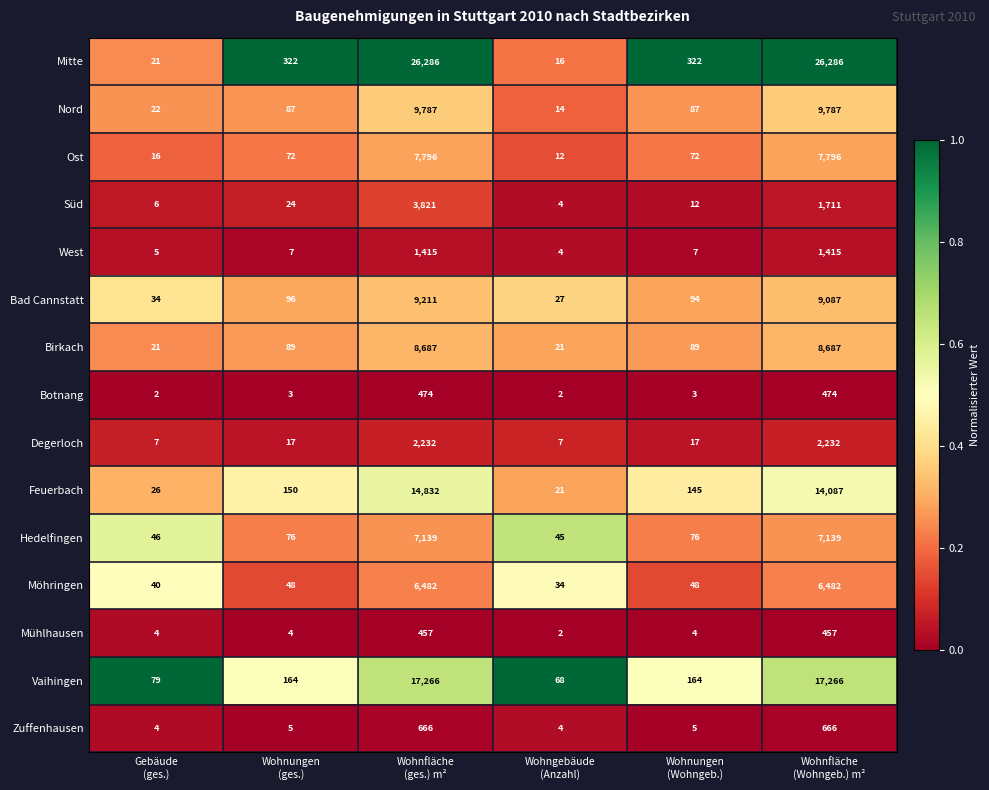

What is the maximum value shown in the chart?

26286